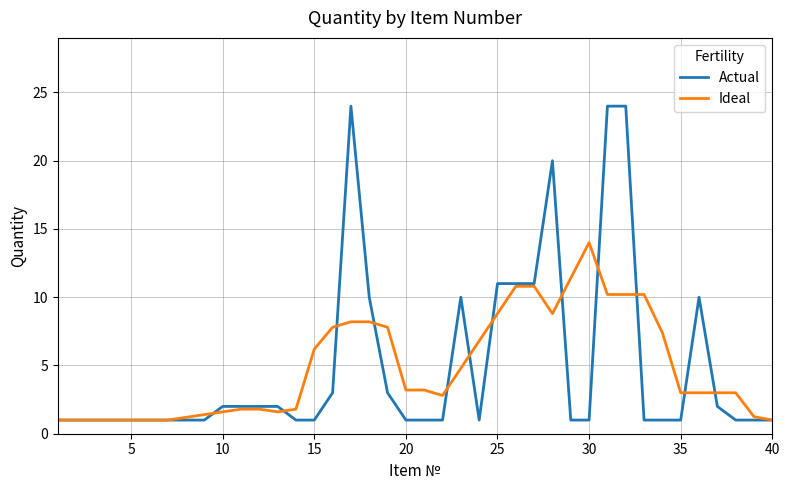

List the series in order of their peak value, lowest first.

Ideal, Actual